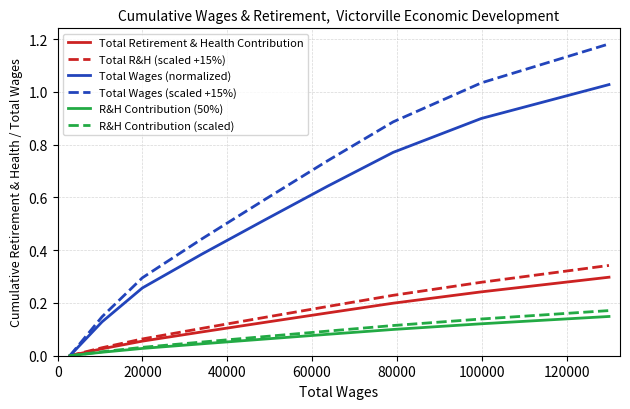

How many lines are shown in the chart?

6